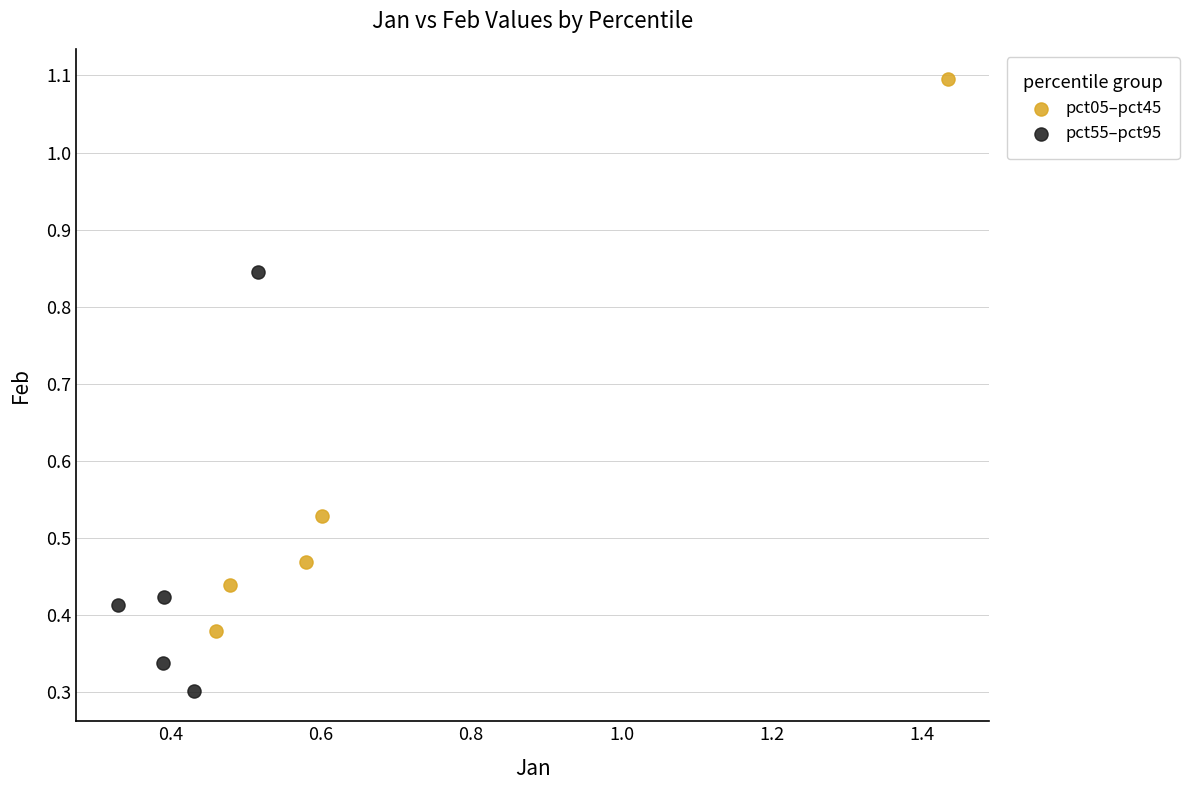

Which series contains the lowest Y value?

pct55–pct95